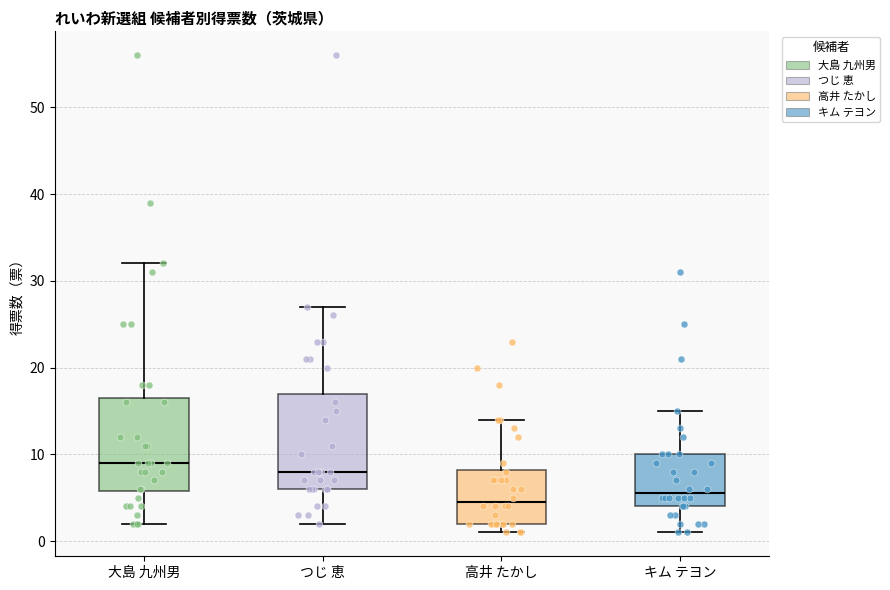

Where does the upper whisker of the box for 高井 たかし end on the y-axis? The values are not printed on the chart, so give them approximately, as read against the axis.

14